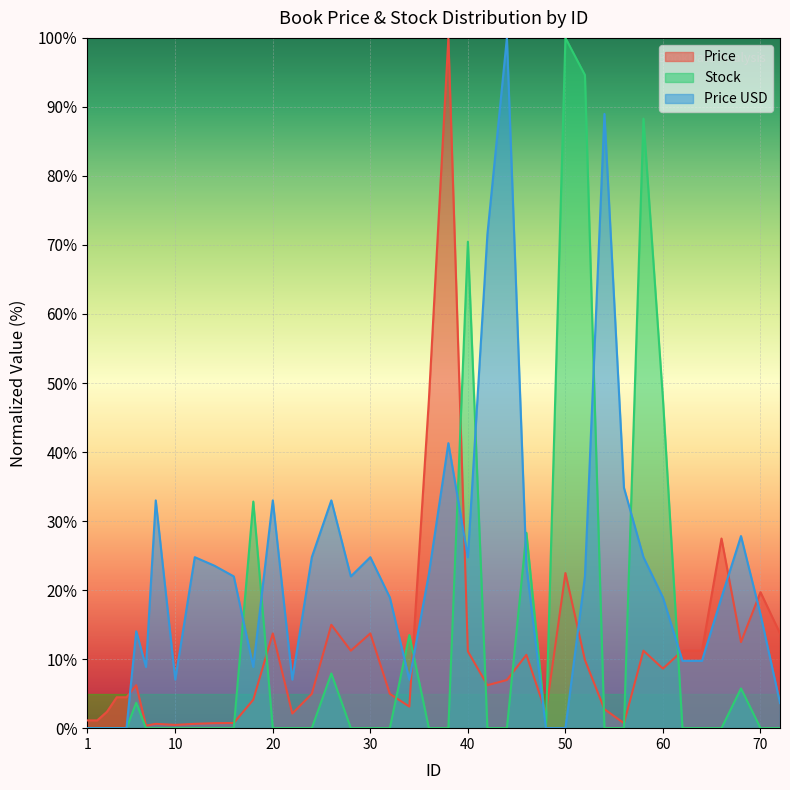

How many values in the Price USD series exceed 21?

20